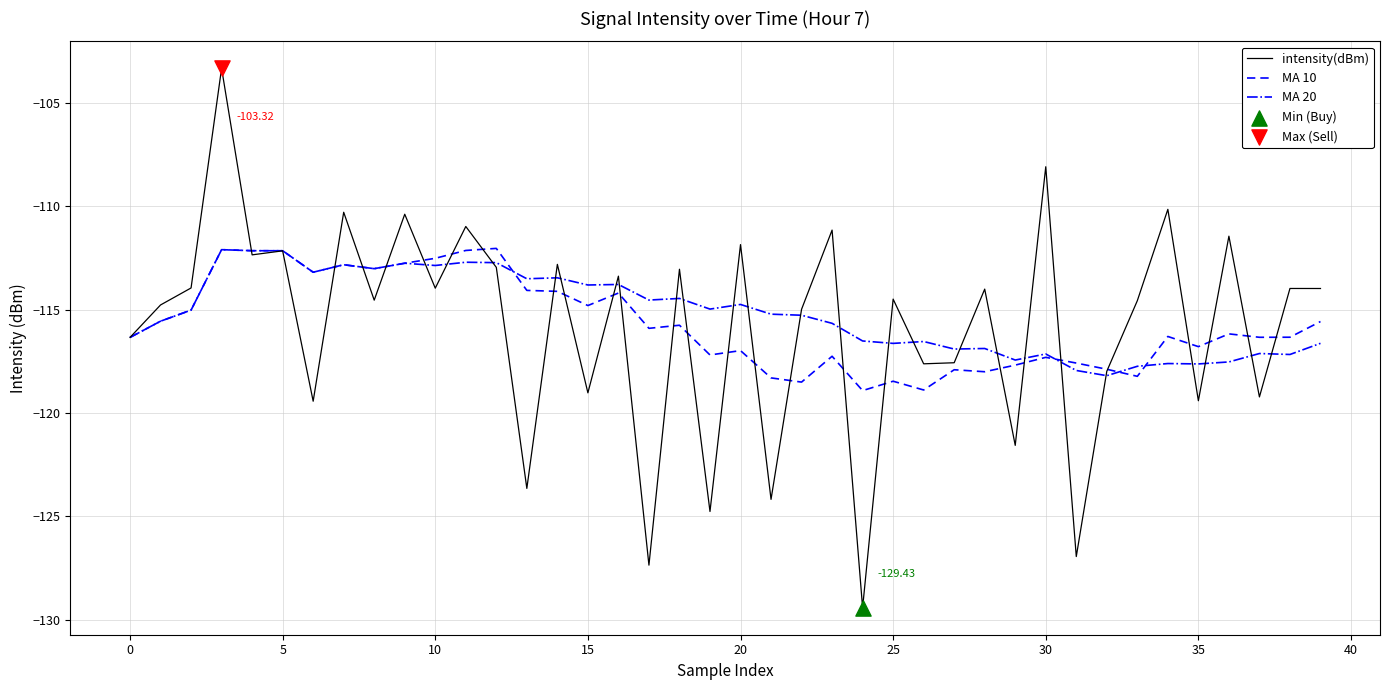

Which series has the widest spread of values?

intensity(dBm)